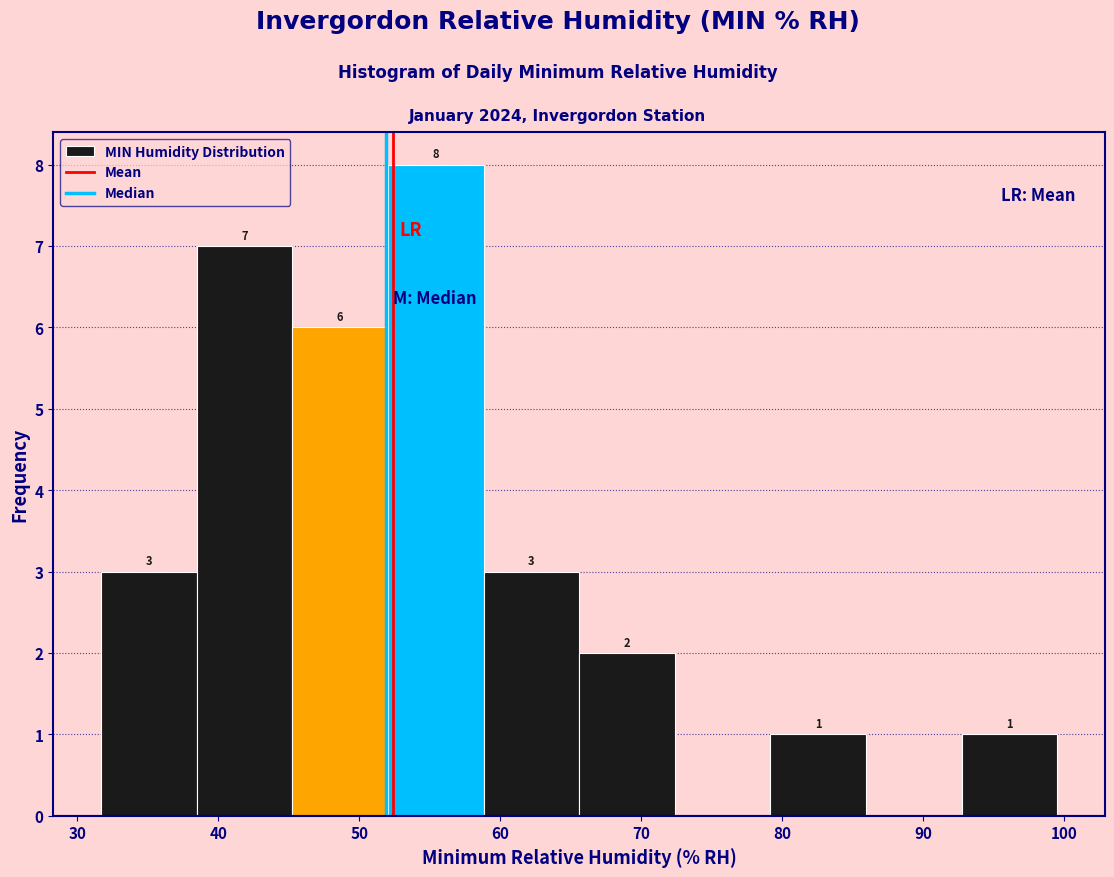

Which range on the x-axis has the tallest bar?

52 to 59